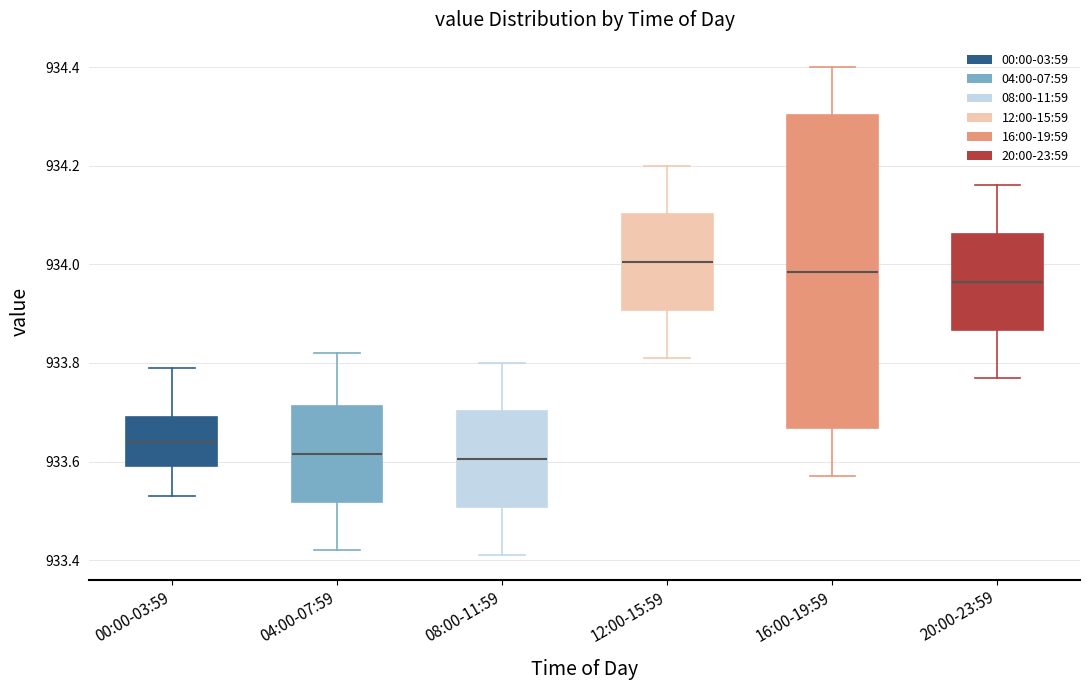

Reading left to right, transcribe this box plot: for each box, give where its median line is, the range the box spans, and where its two whiskers end, as read against the y-axis. The values are not printed on the chart, so give them approximately, as read against the axis.

00:00-03:59: median 933.64, box 933.60 to 933.70, whiskers 933.54 to 933.80
04:00-07:59: median 933.62, box 933.52 to 933.72, whiskers 933.42 to 933.82
08:00-11:59: median 933.60, box 933.50 to 933.70, whiskers 933.42 to 933.80
12:00-15:59: median 934.00, box 933.90 to 934.10, whiskers 933.82 to 934.20
16:00-19:59: median 933.98, box 933.66 to 934.30, whiskers 933.58 to 934.40
20:00-23:59: median 933.96, box 933.86 to 934.06, whiskers 933.78 to 934.16